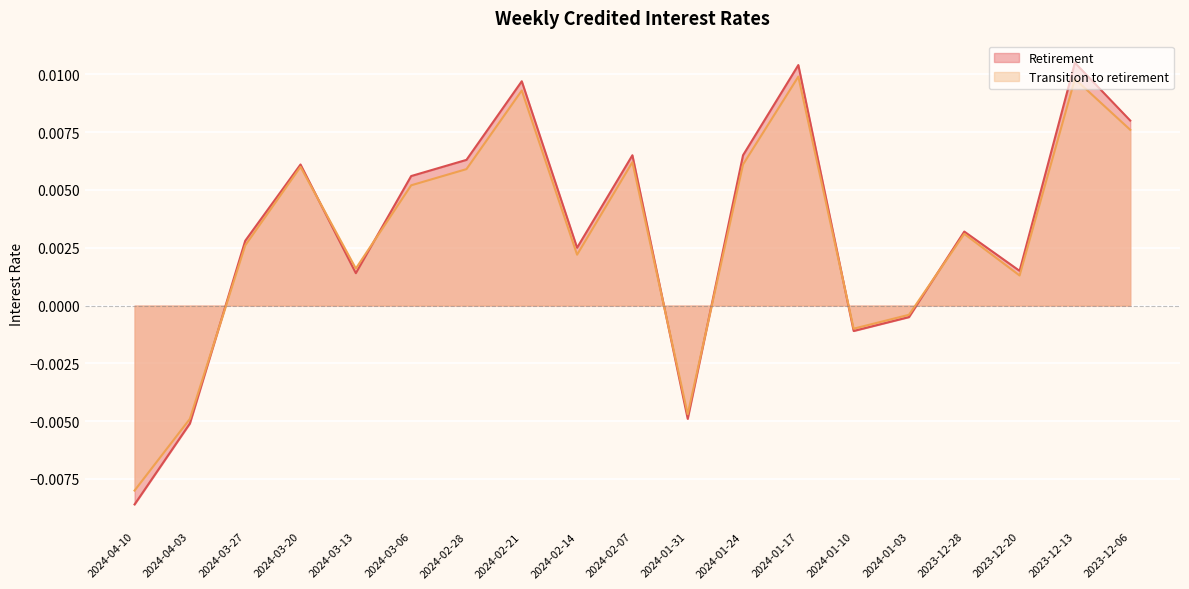

Which category has the highest value across all series?

2023-12-13